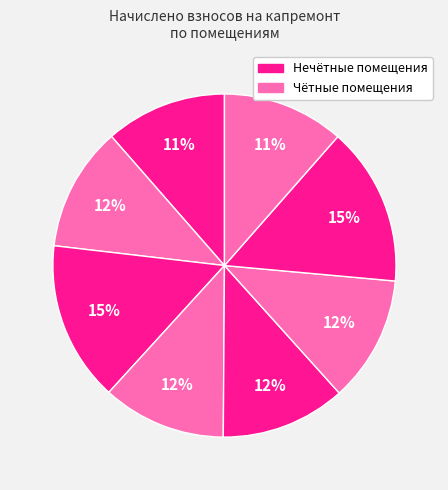

What is the smallest slice in the pie chart?

1